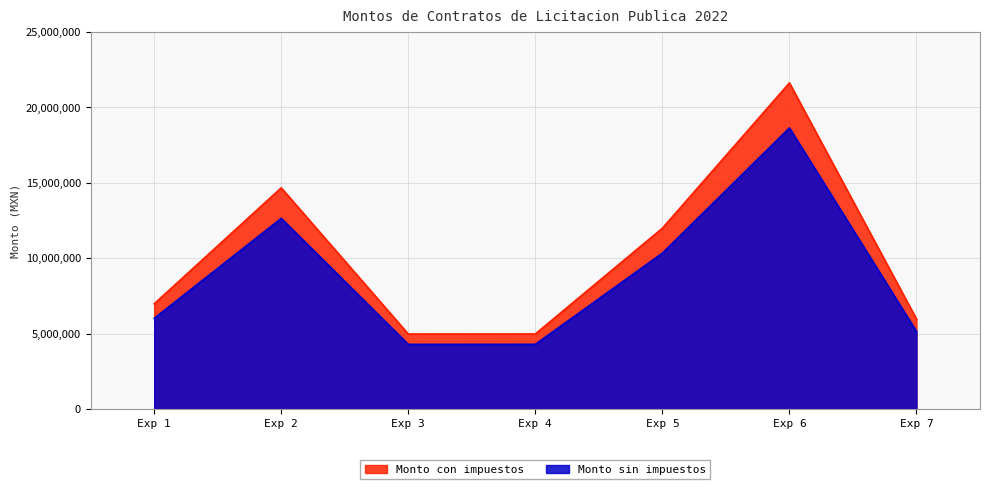

True or false: Monto con impuestos and Monto sin impuestos cross at least once.

False